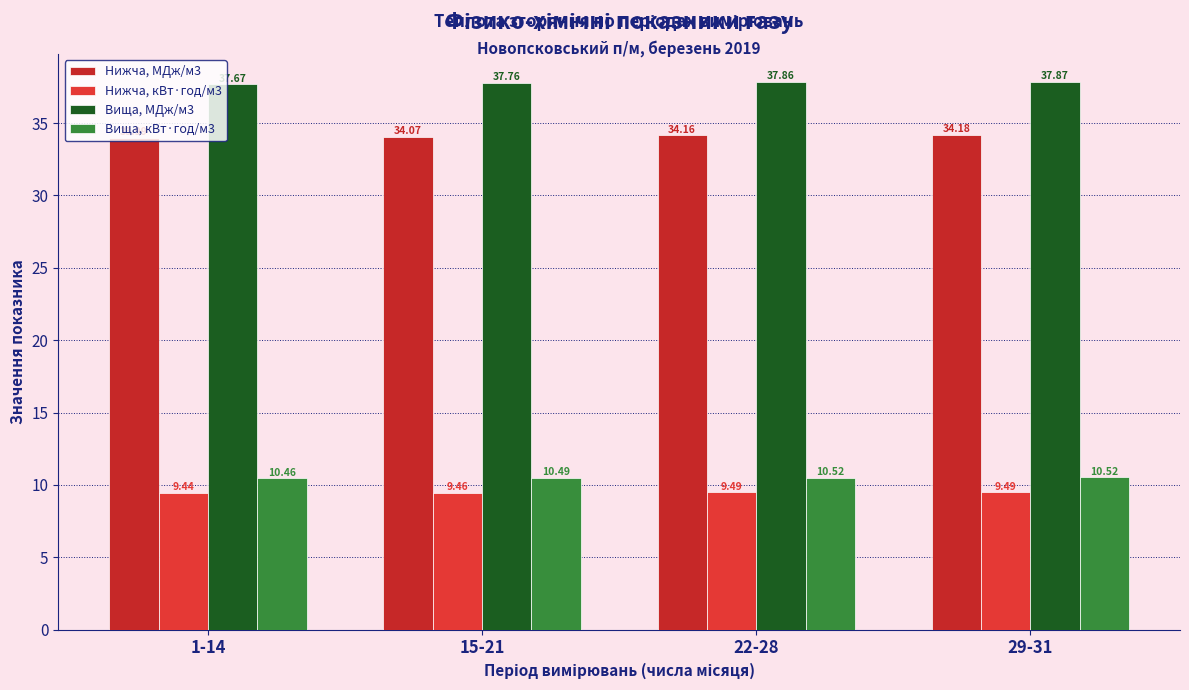

Reading left to right, transcribe all the data shown in this chart.

Нижча, МДж/м3: 34.0	34.1	34.2	34.2
Нижча, кВт·год/м3: 9.4	9.5	9.5	9.5
Вища, МДж/м3: 37.7	37.8	37.9	37.9
Вища, кВт·год/м3: 10.5	10.5	10.5	10.5